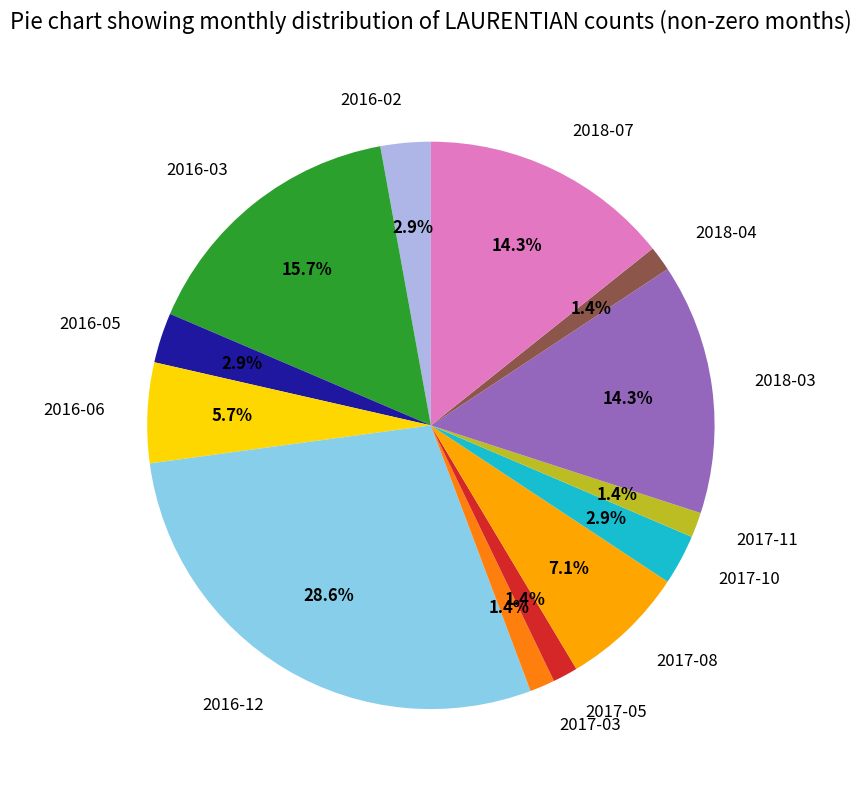

Approximately how many times larger is the value at 2017-03 compared to 2016-02?

0.5